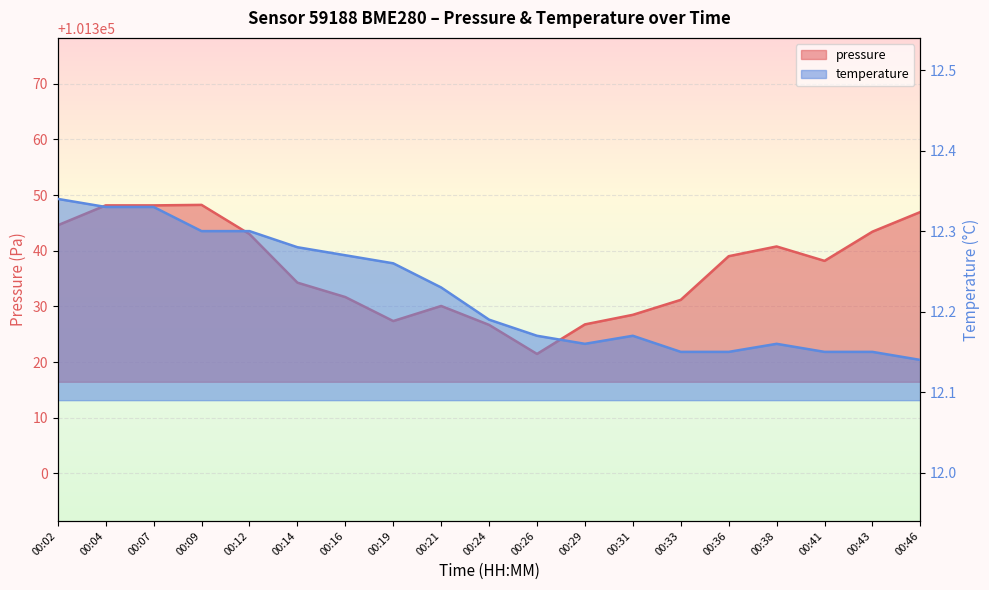

Between 00:31 and 00:33, which series saw the biggest shift?

pressure